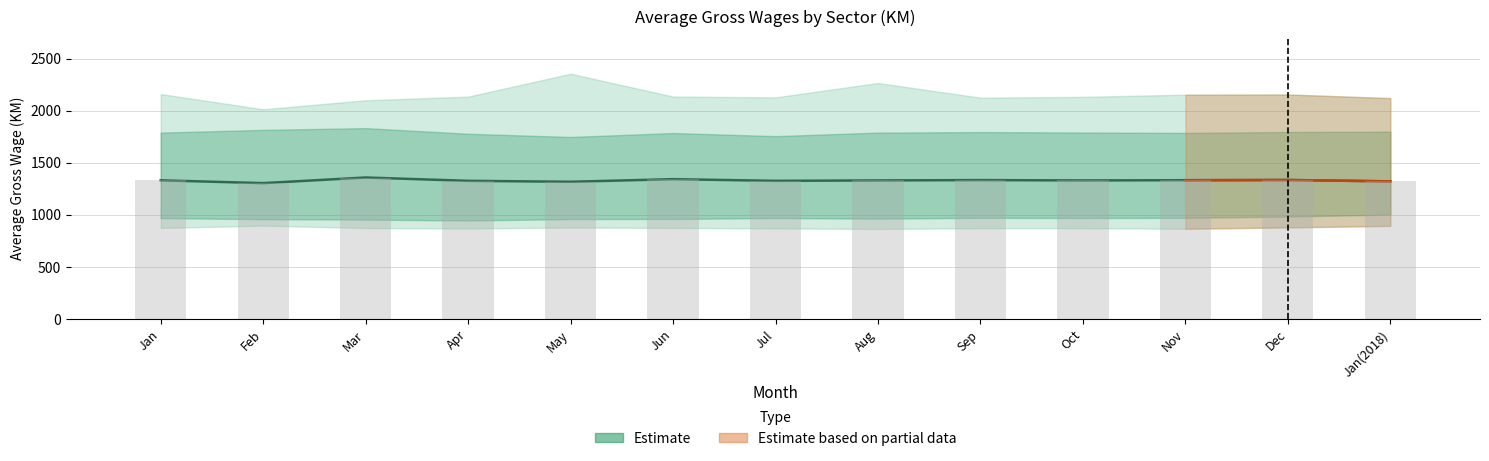

What position from the right is Sep?

5